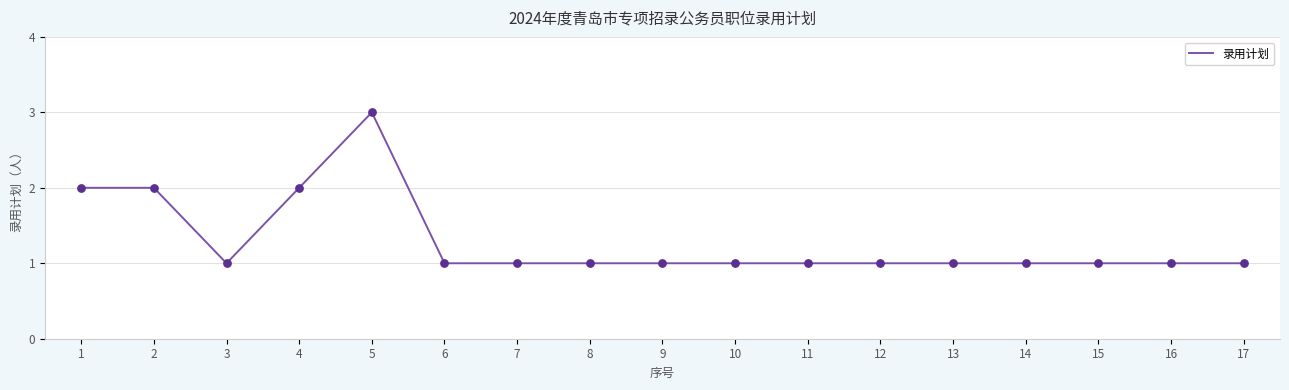

Between 4 and 7, which is larger?

4